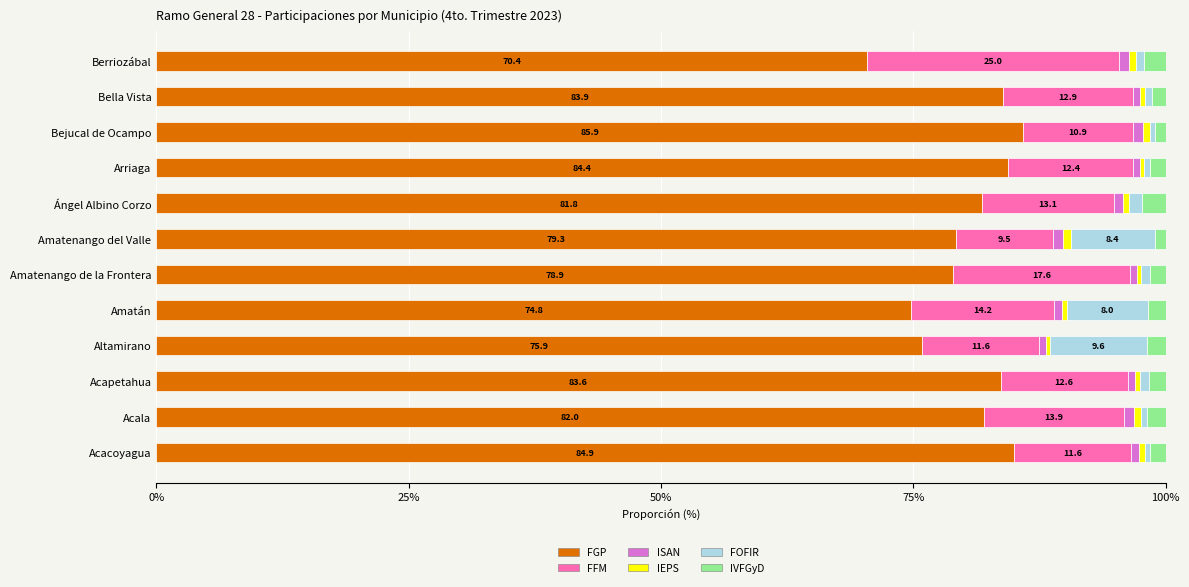

What is the maximum value for FGP?

85.9